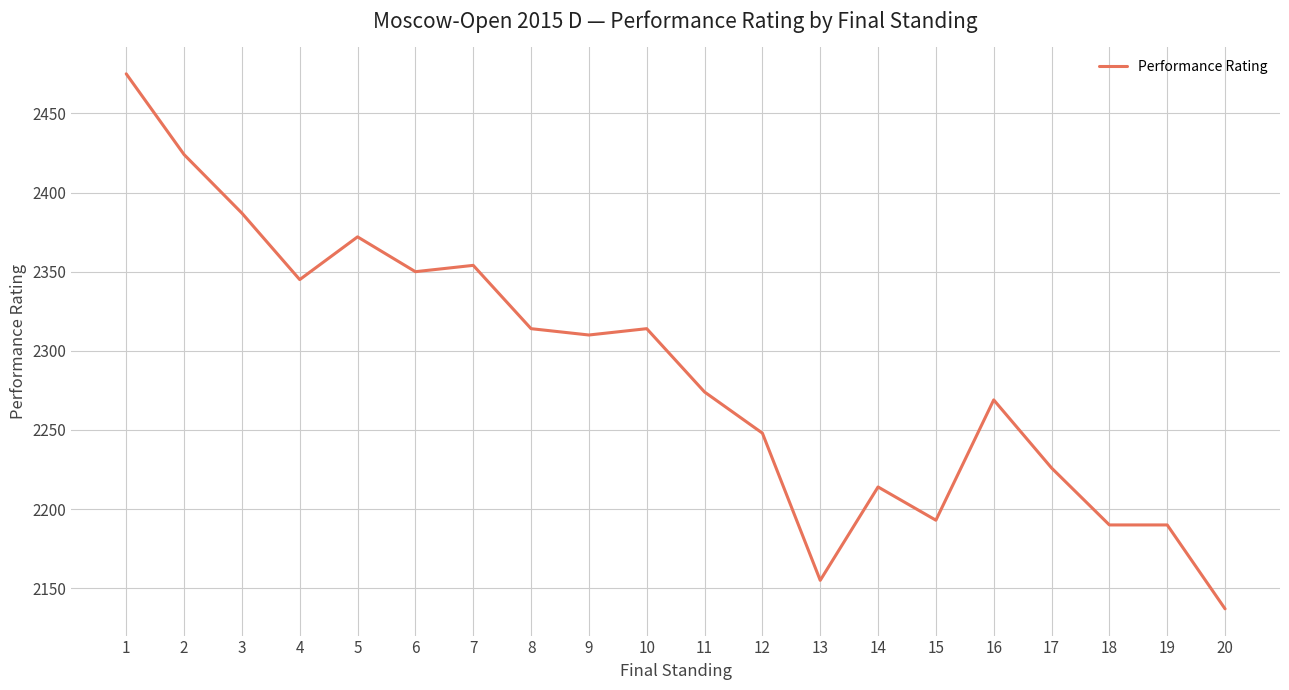

Approximately how many times larger is the value at 7 compared to 20?

1.1